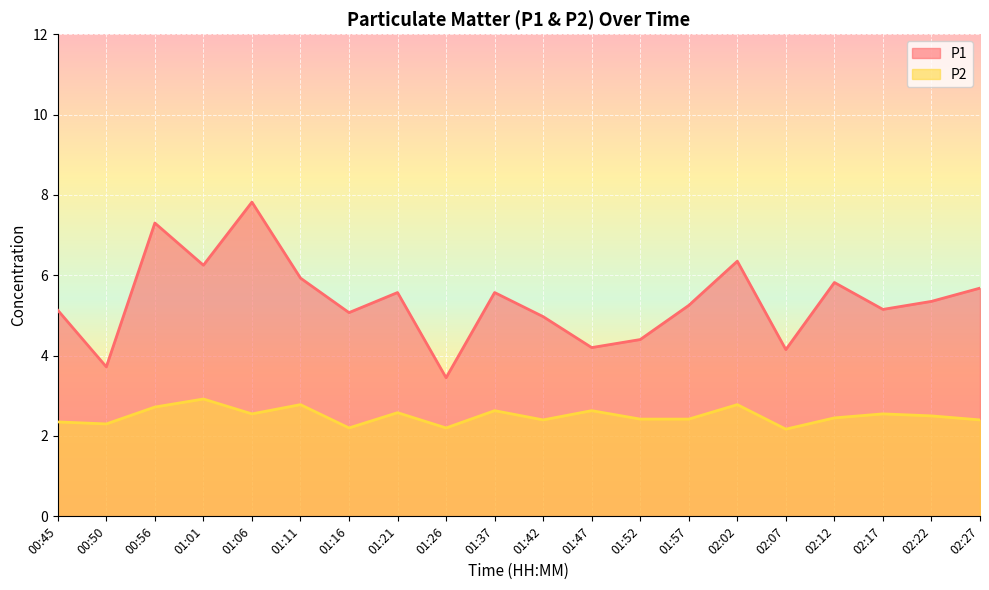

What is the minimum value for P2?

2.2